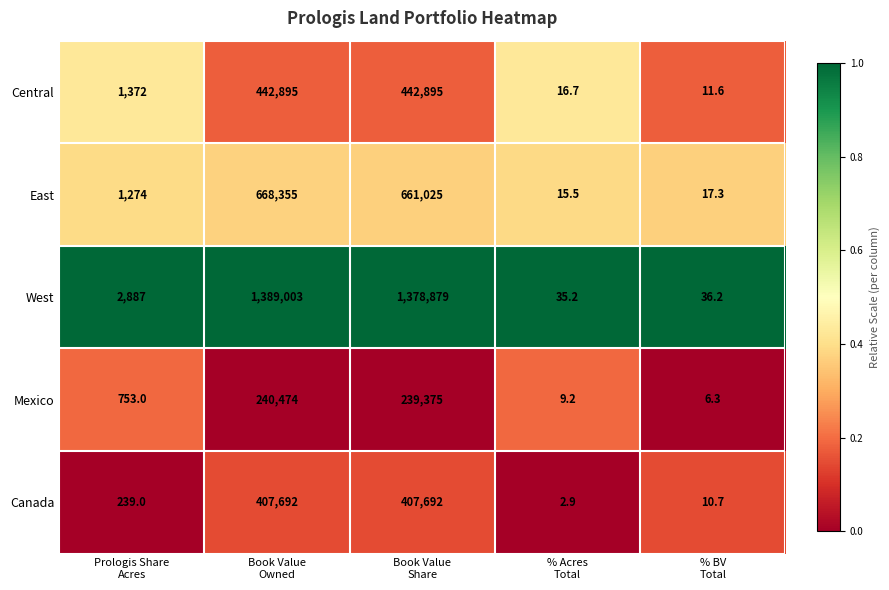

Which series has the largest total across all categories?

West